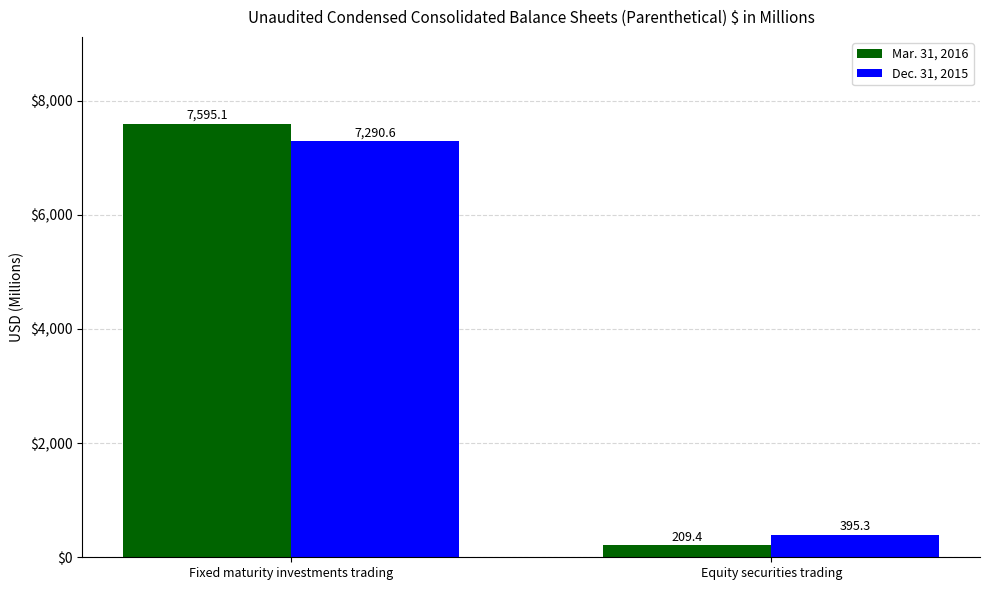

Rank the categories by Mar. 31, 2016 value from lowest to highest.

Equity securities trading, Fixed maturity investments trading